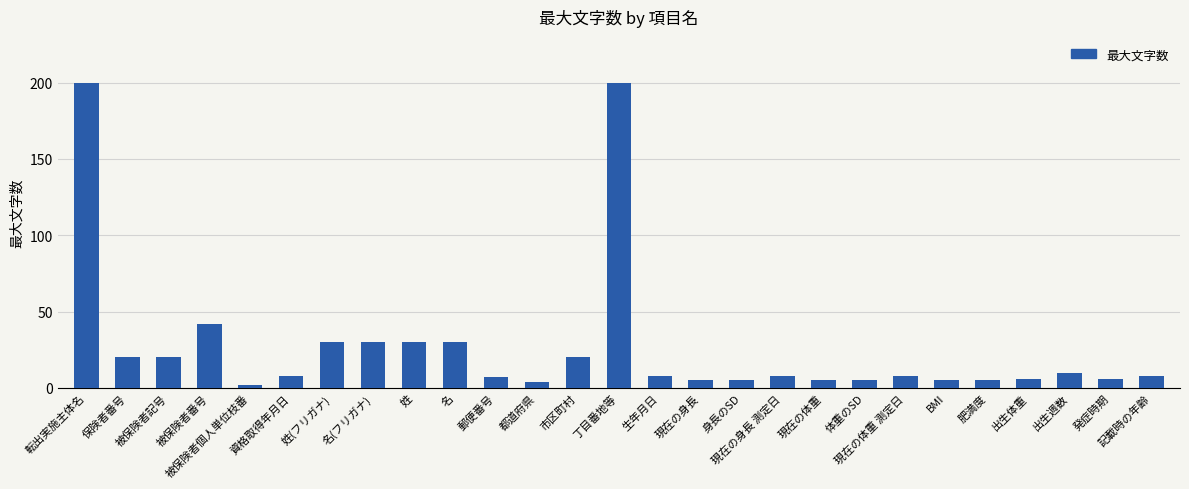

The value at 市区町村 is 20. True or false?

True